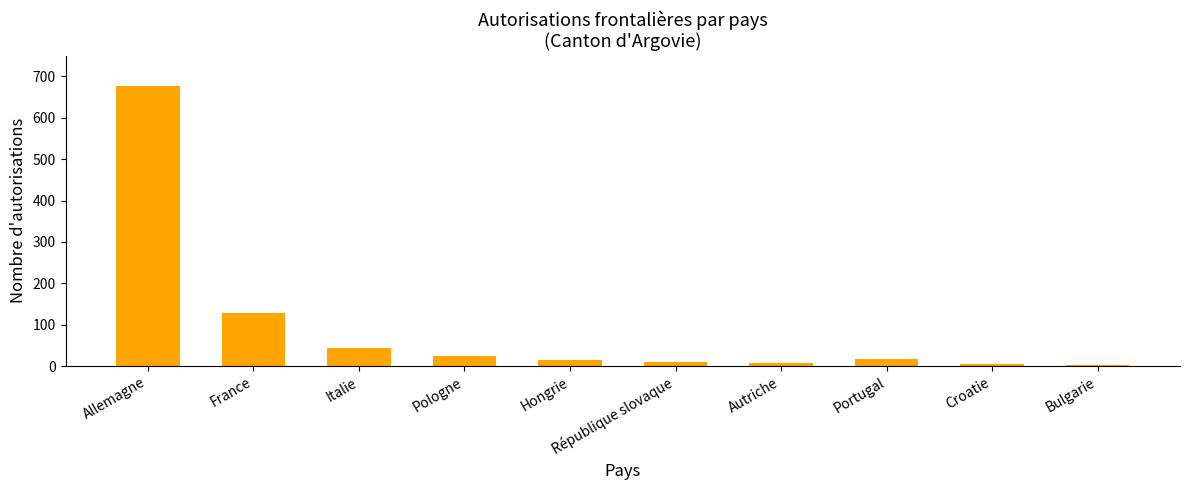

Where is the data nearest to the value 339?

France